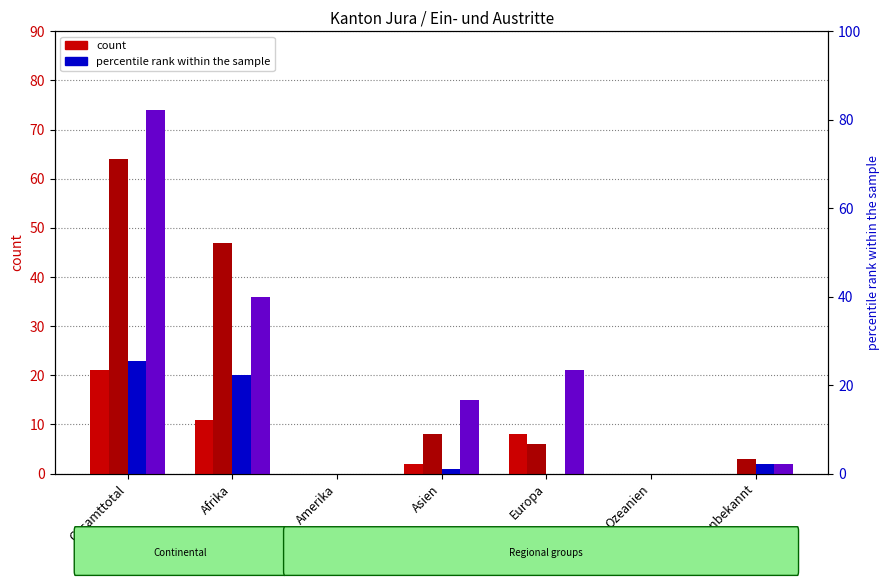

The Total Papiere beschafft series shows 5 at Afrika. True or false?

False